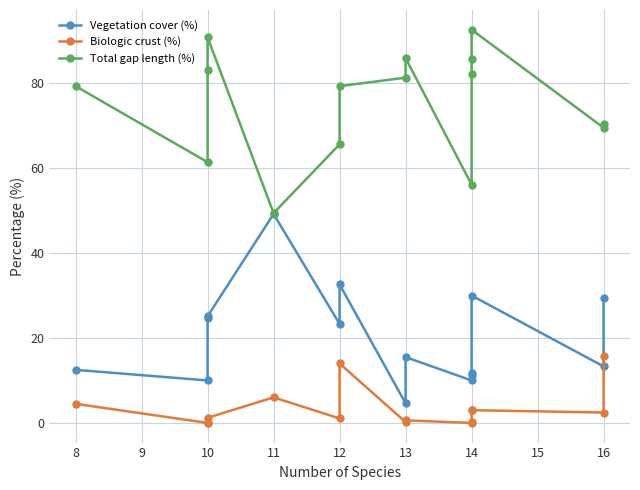

At 14, list the series in order from largest to smallest.

Total gap length (%), Vegetation cover (%), Biologic crust (%)